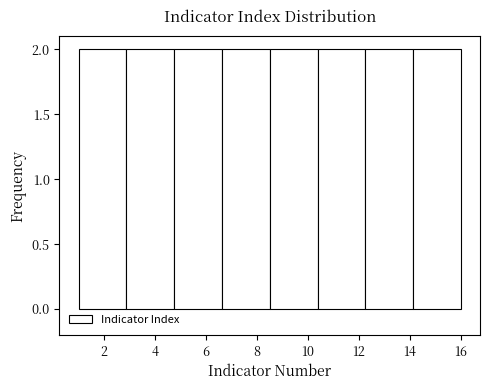

Reading left to right, list every bar in this chart as the range it spans on the x-axis followed by its height. Neither the bar edges nor the heights are printed on the chart, so give them approximately, as read against the axes.

1.0 to 2.8: 2
2.8 to 4.8: 2
4.8 to 6.6: 2
6.6 to 8.6: 2
8.6 to 10.4: 2
10.4 to 12.2: 2
12.2 to 14.2: 2
14.2 to 16.0: 2